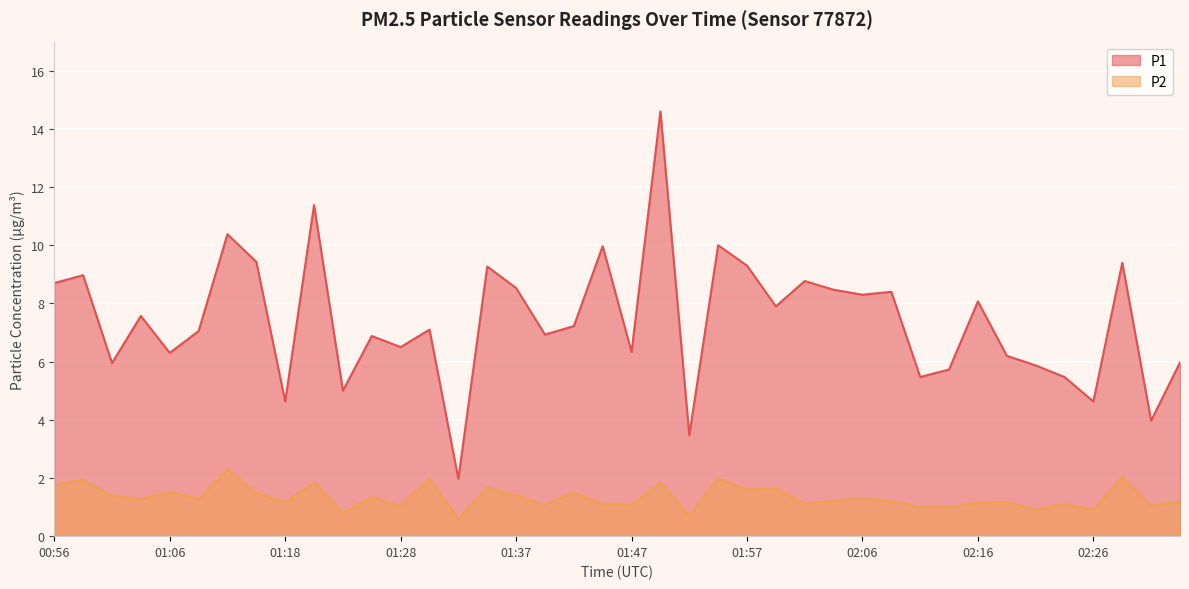

True or false: P2 and P1 cross at least once.

False